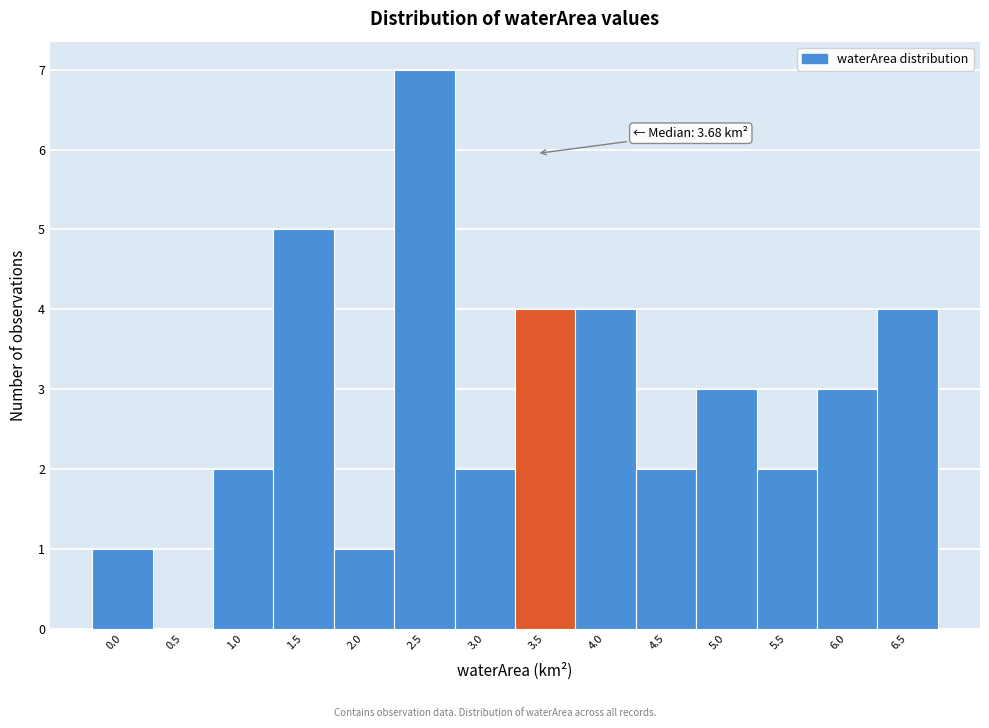

Reading right to left, list all the values displayed in this chart.

6.5=4	6.0=3	5.5=2	5.0=3	4.5=2	4.0=4	3.5=4	3.0=2	2.5=7	2.0=1	1.5=5	1.0=2	0.5=0	0.0=1